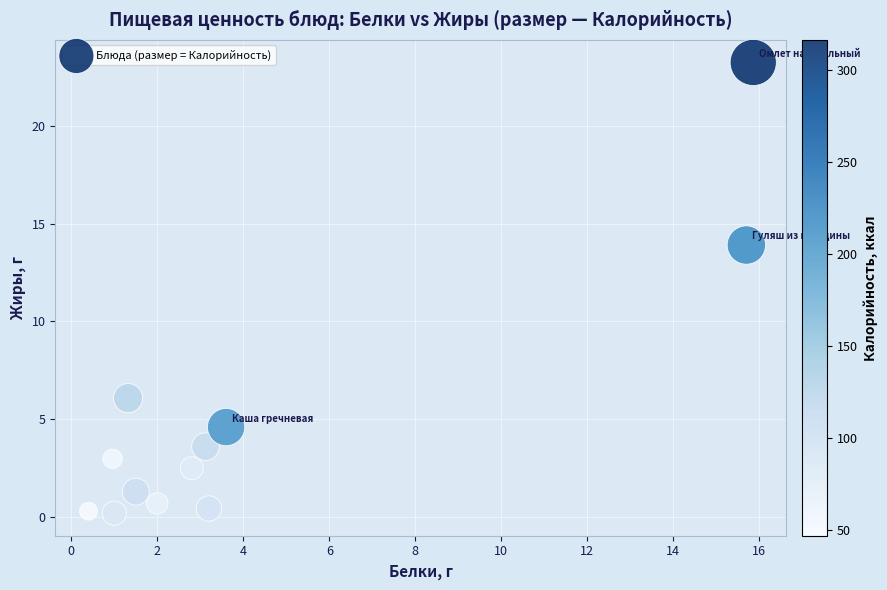

What is the range of Y values (max minus min)?

23.0